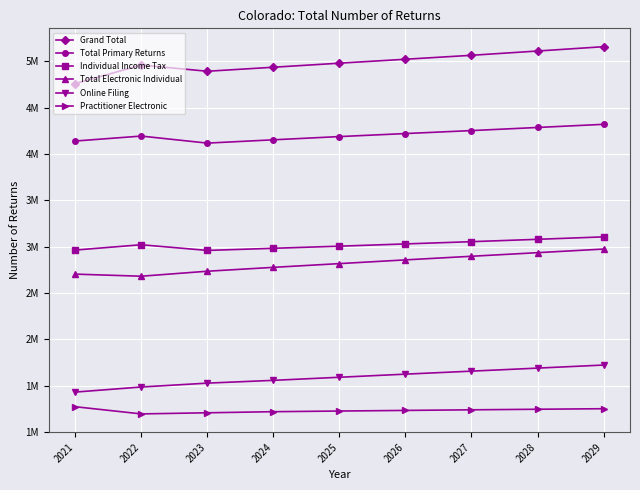

At which category is the sum across all series the highest?

2029